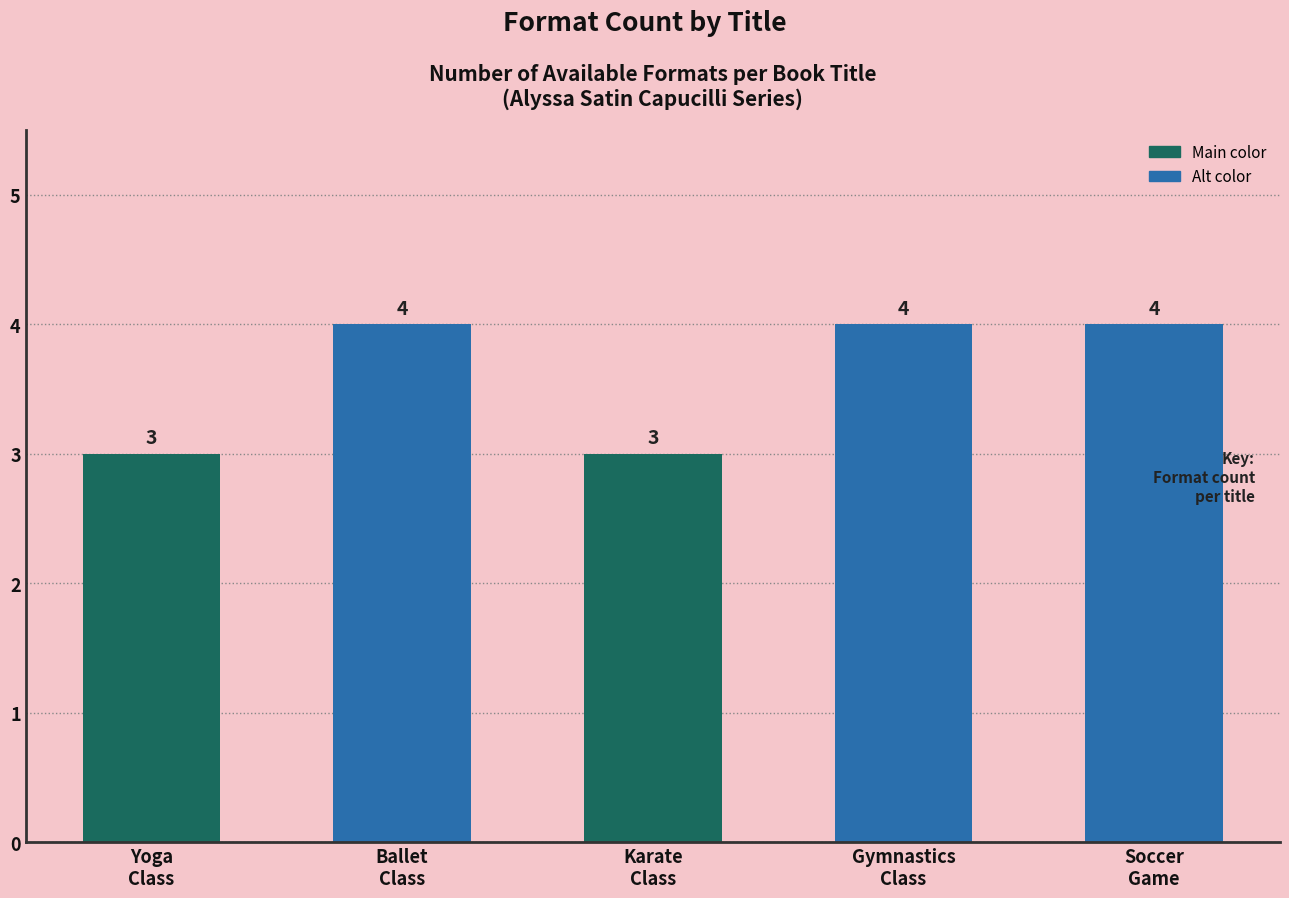

What is the approximate value at Ballet
Class?

4